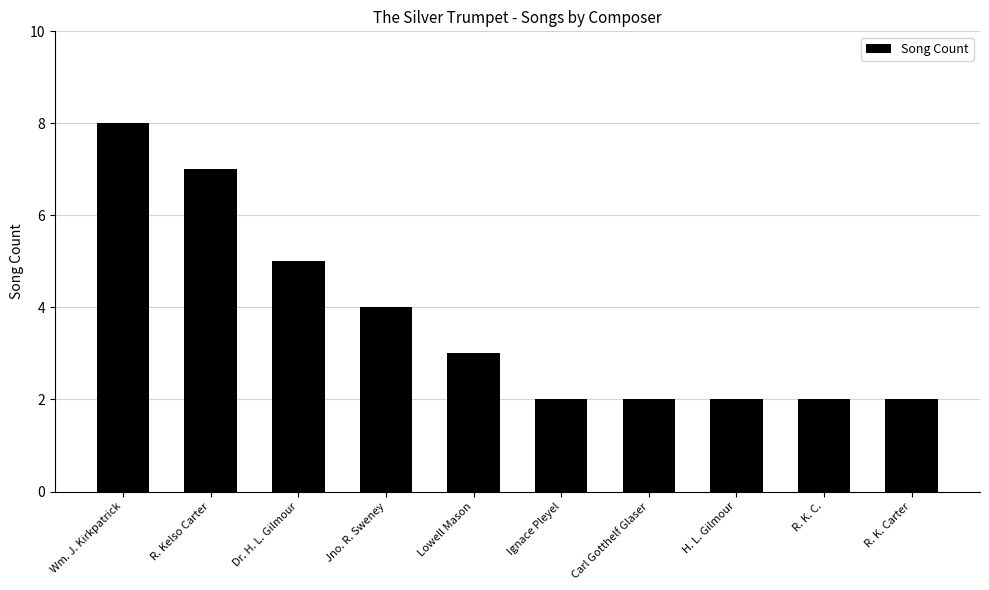

What is the label of the 4th bar from the right?

Carl Gotthelf Glaser